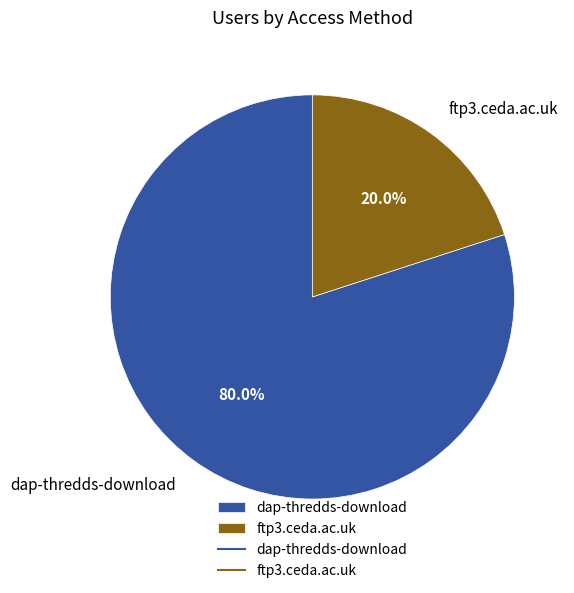

To the nearest percent, what is the difference between the dap-thredds-download and ftp3.ceda.ac.uk slice percentages?

60%